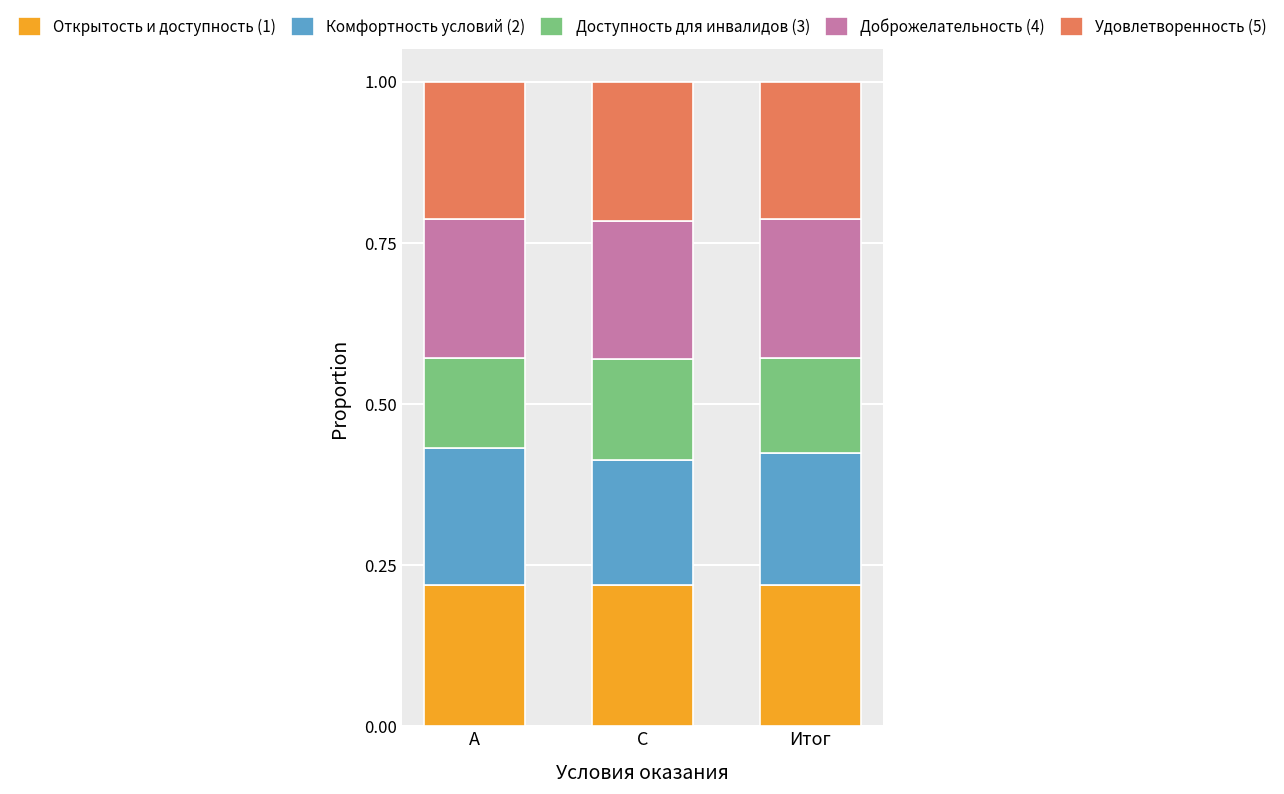

How many bars are there in total?

3